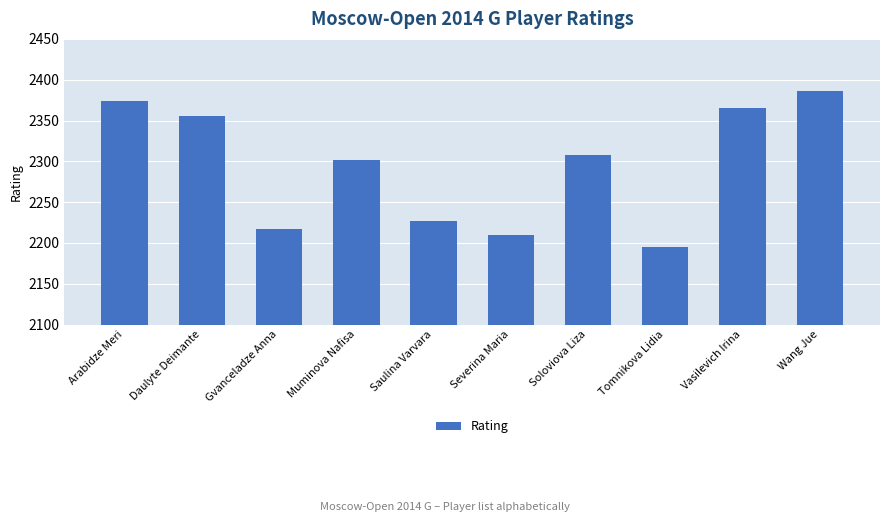

What is the minimum value shown in the chart?

2195